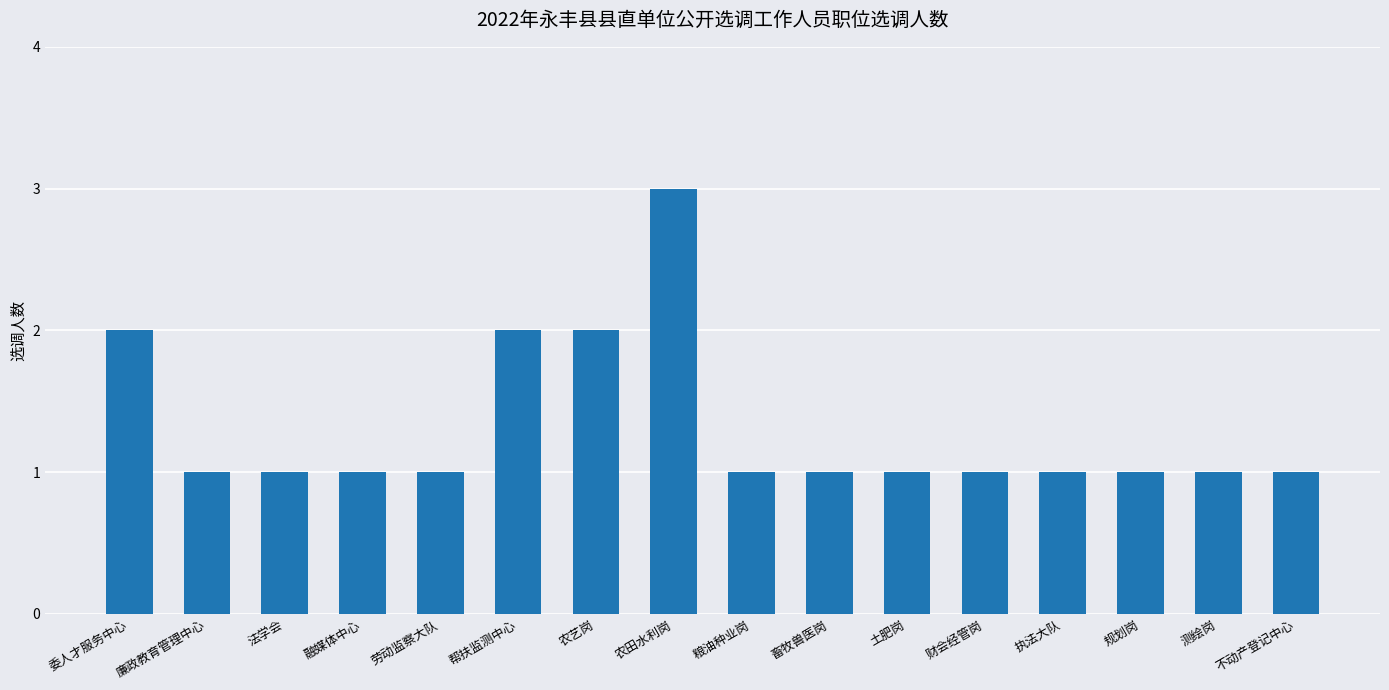

Reading left to right, list all the values displayed in this chart.

2	1	1	1	1	2	2	3	1	1	1	1	1	1	1	1